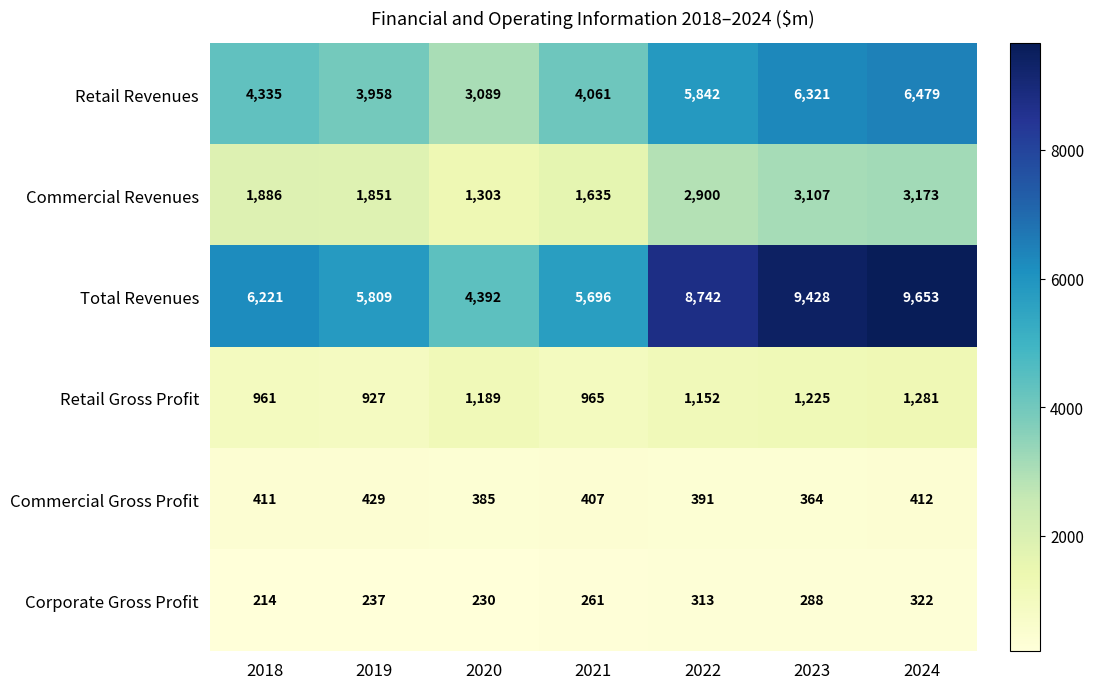

Which series changed the most between 2020 and 2022?

Total Revenues